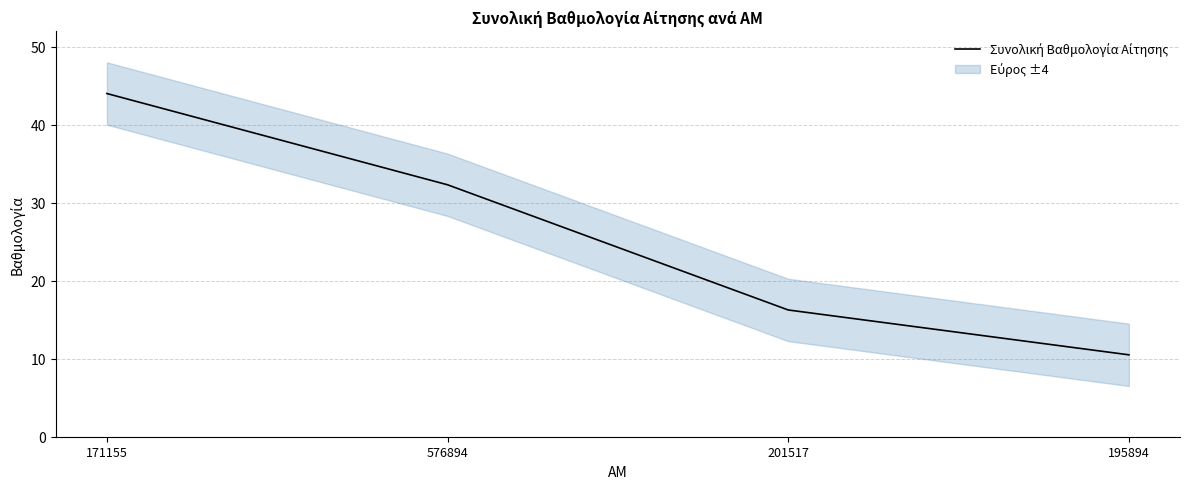

Rank the categories by value from lowest to highest.

195894, 201517, 576894, 171155